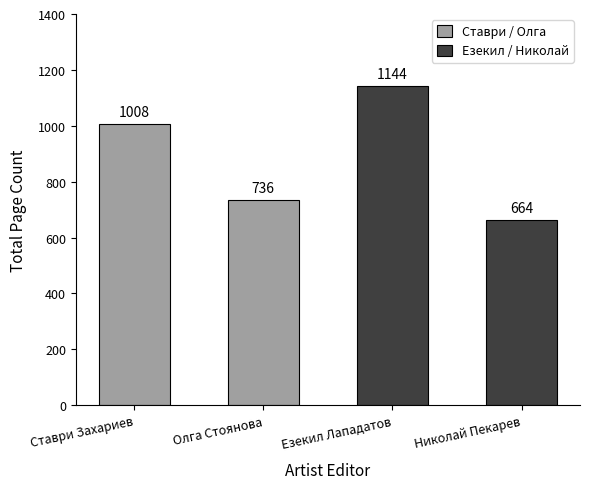

What is the difference between the maximum and second lowest values?

408